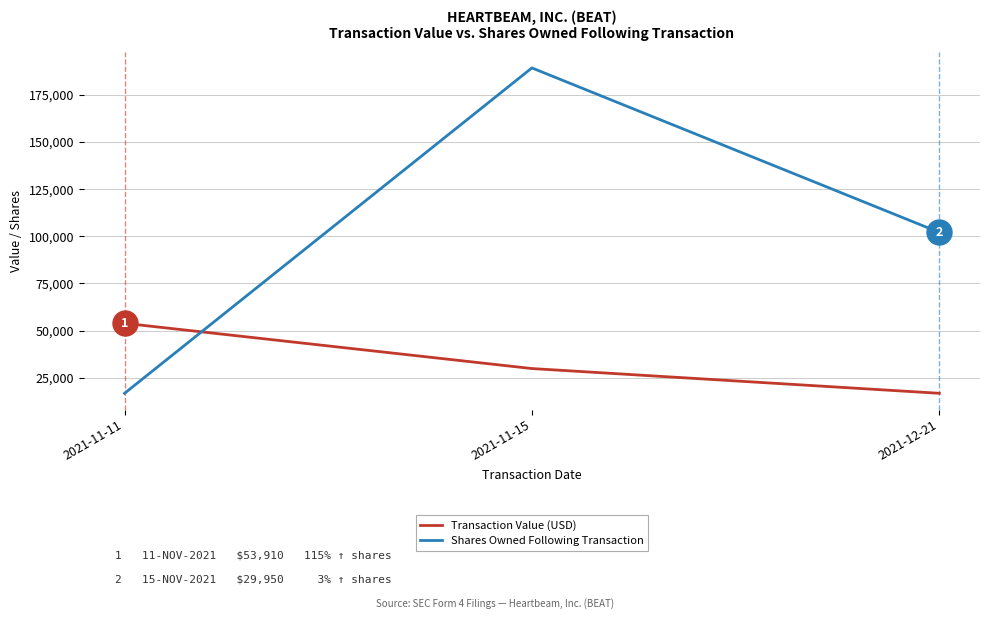

Which series changed the most between 2021-11-11 and 2021-11-15?

Shares Owned Following Transaction